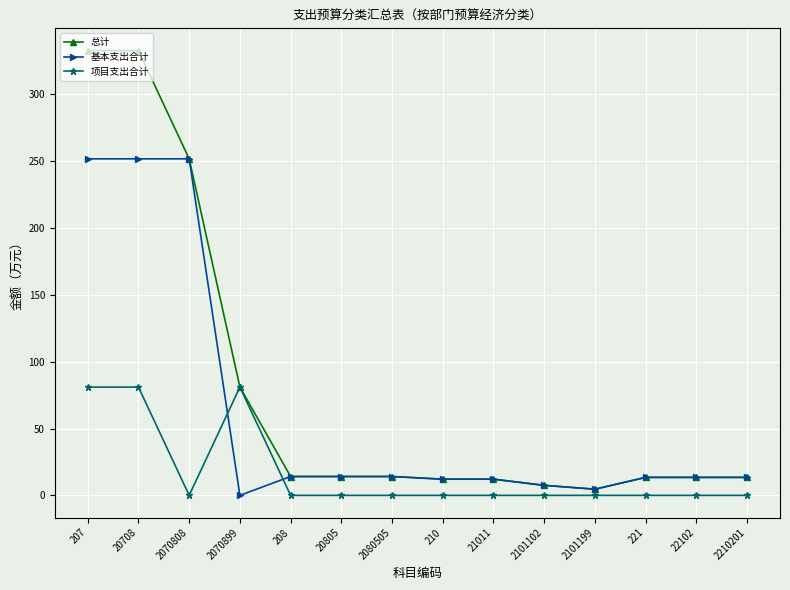

Between 2070899 and 2210201, which series saw the biggest shift?

项目支出合计